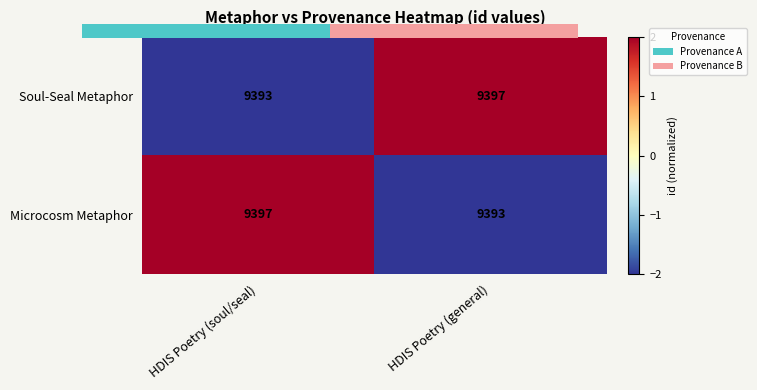

At which category is the sum across all series the highest?

HDIS Poetry (soul/seal)